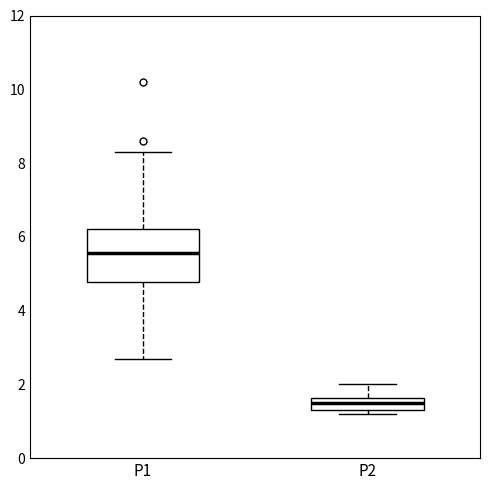

Which box's median line is the lowest?

P2